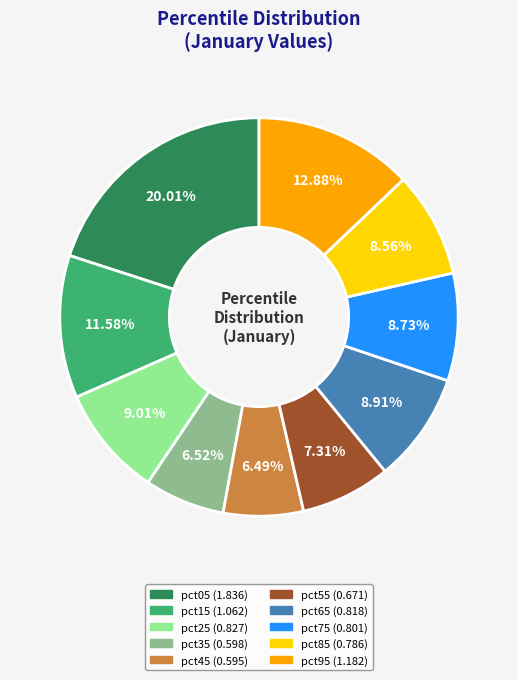

The pct85 slice represents 19% of the pie. True or false?

False